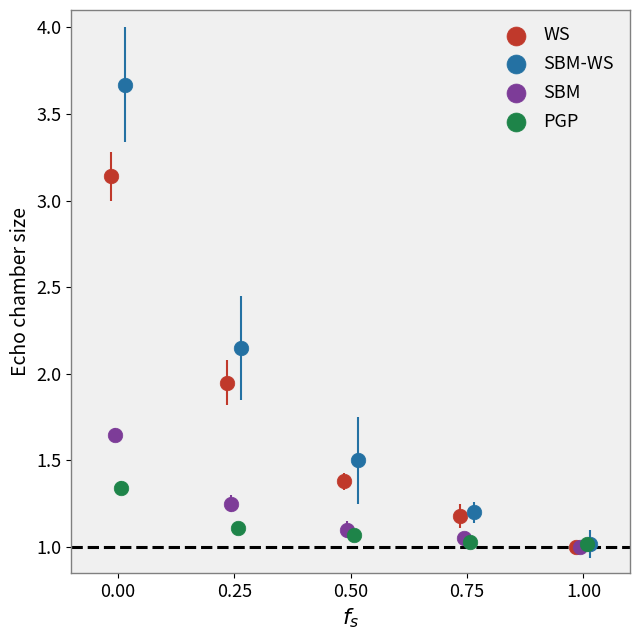

Which series contains the highest Y value?

SBM-WS